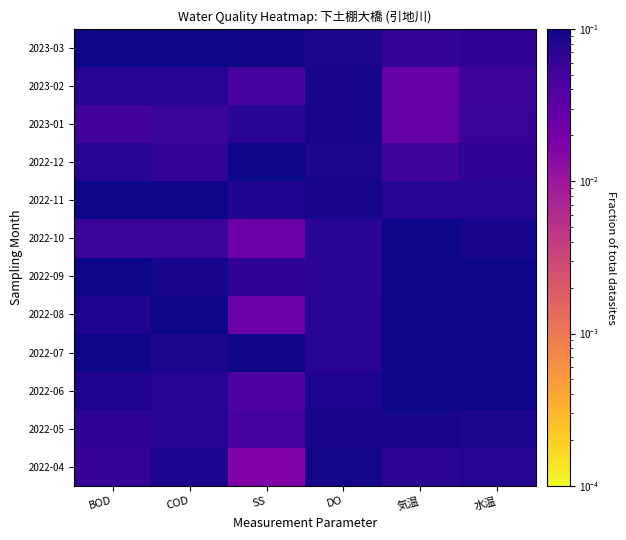

Reading right to left, what are all the values shown in this chart?

2022-04: 水温=0.1	気温=0.1	DO=0.1	SS=0.0	COD=0.1	BOD=0.1
2022-05: 水温=0.1	気温=0.1	DO=0.1	SS=0.0	COD=0.1	BOD=0.1
2022-06: 水温=0.1	気温=0.1	DO=0.1	SS=0.0	COD=0.1	BOD=0.1
2022-07: 水温=0.1	気温=0.1	DO=0.1	SS=0.1	COD=0.1	BOD=0.1
2022-08: 水温=0.1	気温=0.1	DO=0.1	SS=0.0	COD=0.1	BOD=0.1
2022-09: 水温=0.1	気温=0.1	DO=0.1	SS=0.1	COD=0.1	BOD=0.1
2022-10: 水温=0.1	気温=0.1	DO=0.1	SS=0.0	COD=0.1	BOD=0.1
2022-11: 水温=0.1	気温=0.1	DO=0.1	SS=0.1	COD=0.1	BOD=0.1
2022-12: 水温=0.1	気温=0.1	DO=0.1	SS=0.4	COD=0.1	BOD=0.1
2023-01: 水温=0.1	気温=0.0	DO=0.1	SS=0.1	COD=0.1	BOD=0.0
2023-02: 水温=0.1	気温=0.0	DO=0.1	SS=0.0	COD=0.1	BOD=0.1
2023-03: 水温=0.1	気温=0.1	DO=0.1	SS=0.1	COD=0.1	BOD=0.1